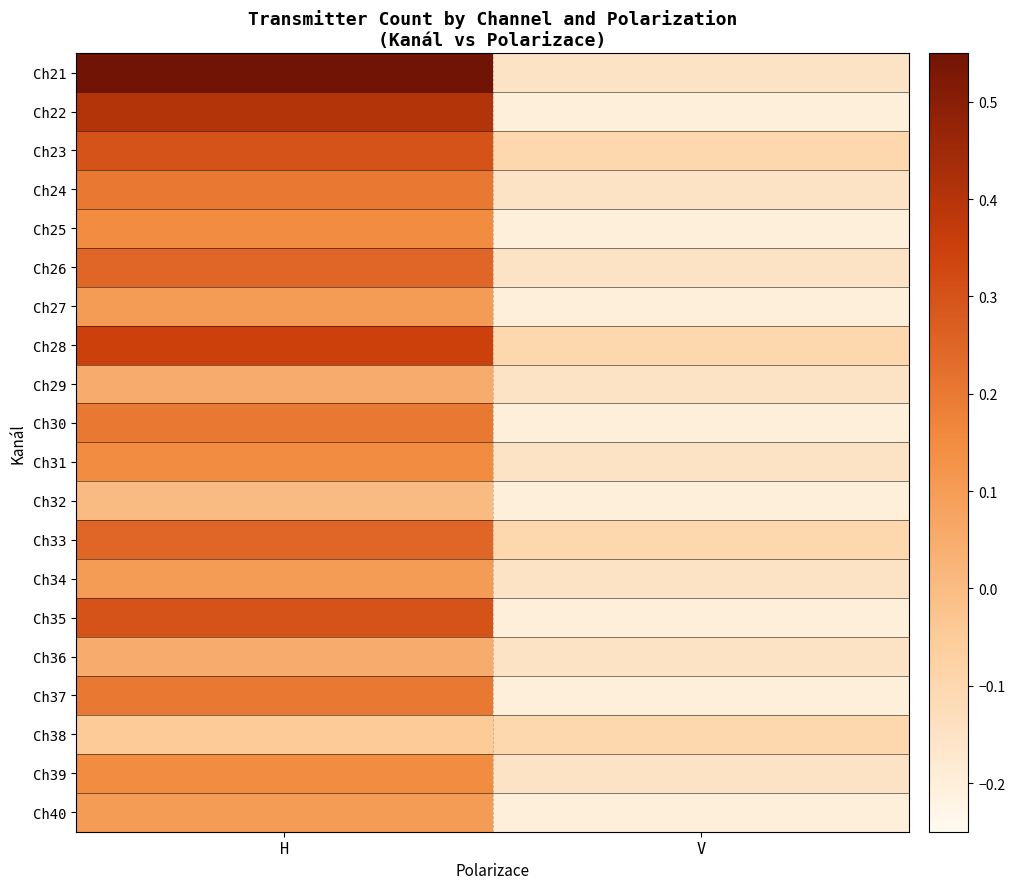

Between V and H, which is larger?

H